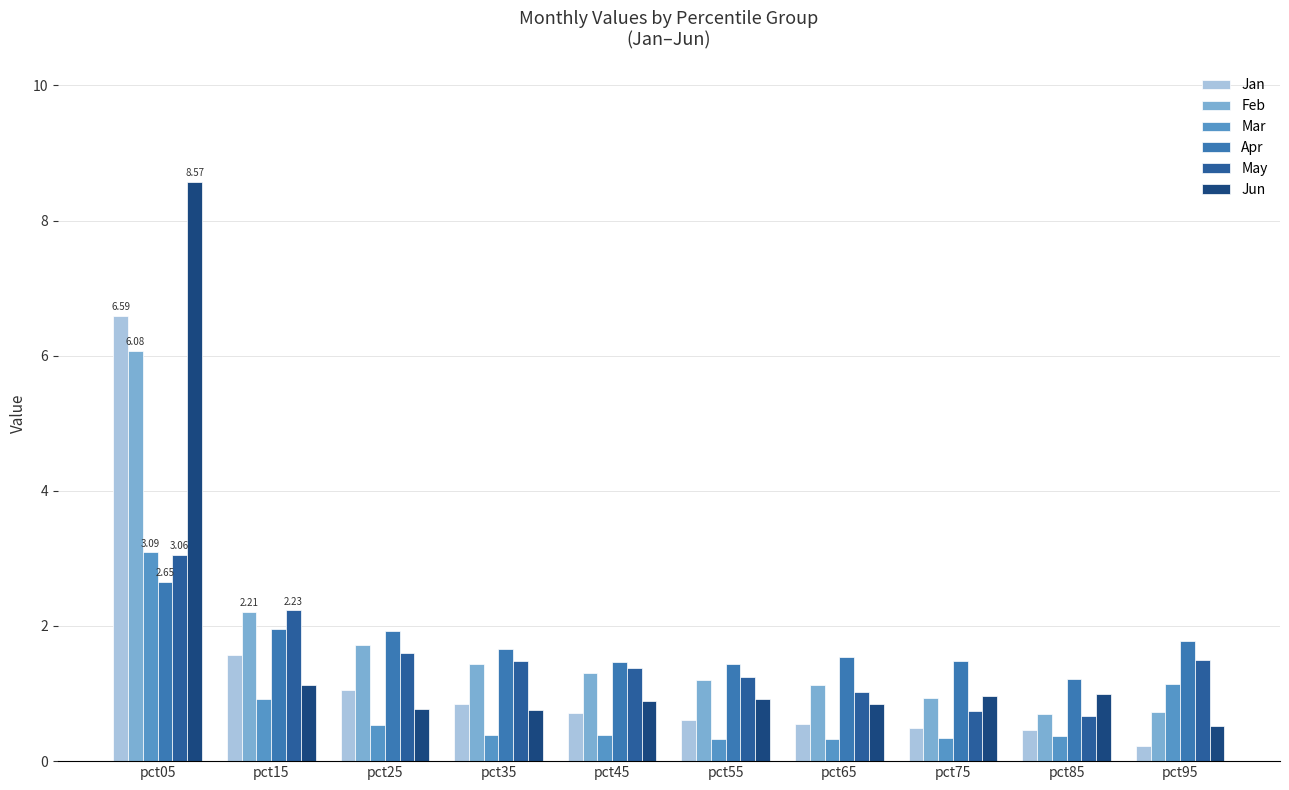

At which category is the sum across all series the highest?

pct05